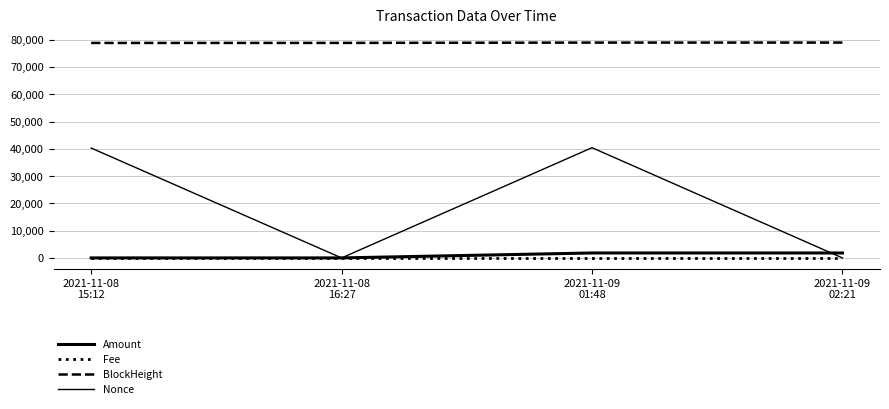

Rank the categories by BlockHeight value from lowest to highest.

2021-11-08
15:12, 2021-11-08
16:27, 2021-11-09
01:48, 2021-11-09
02:21